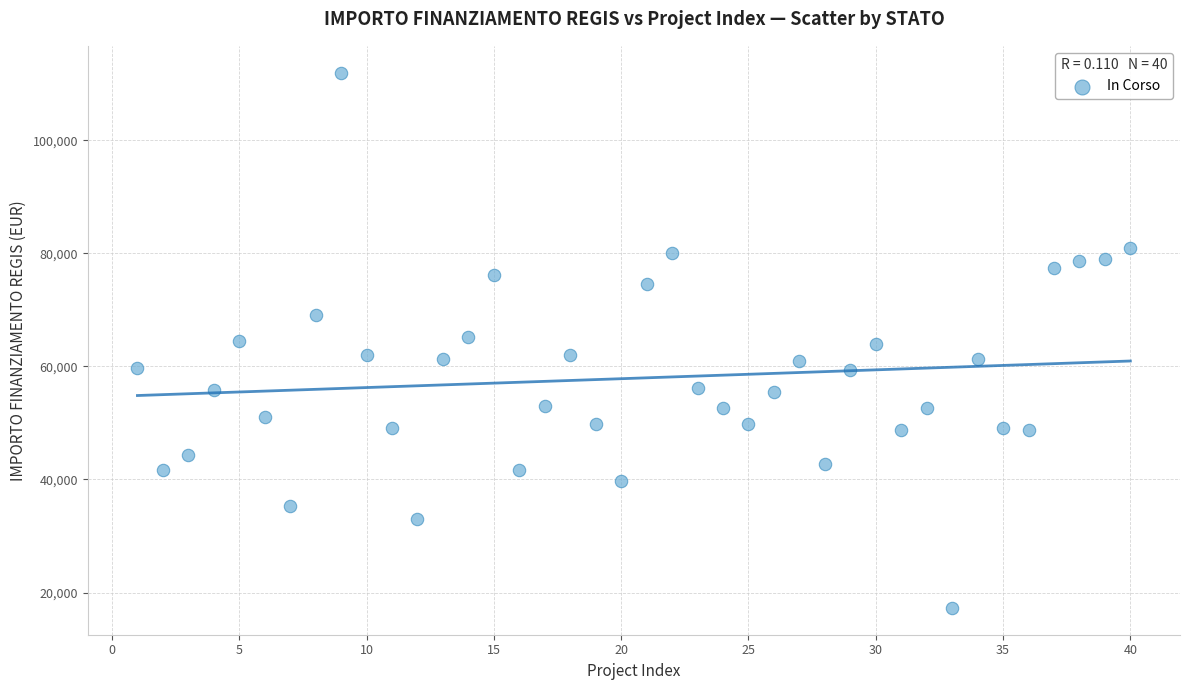

What is the range of Y values (max minus min)?

94665.7